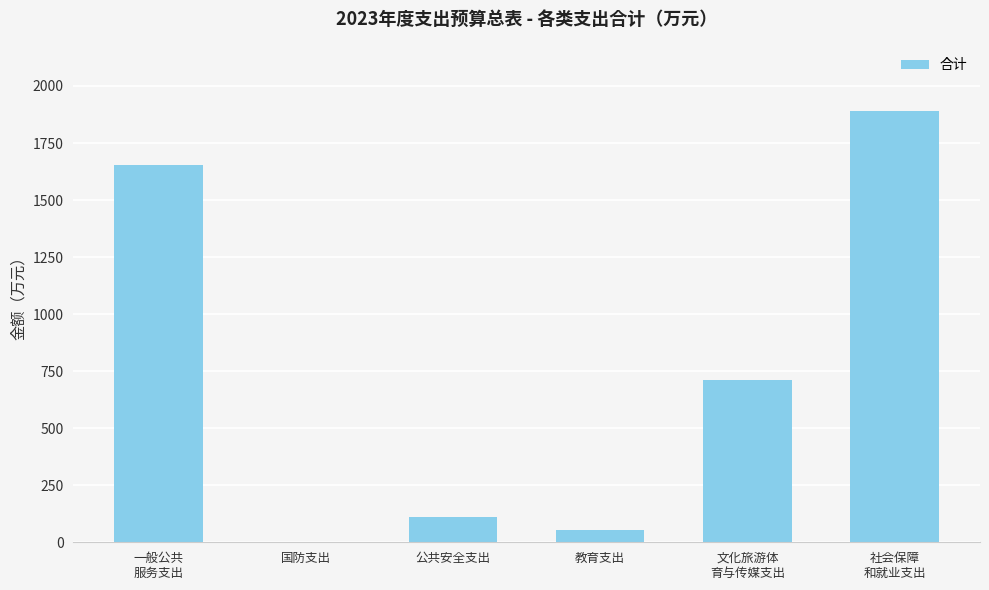

How many data points does each series have?

6